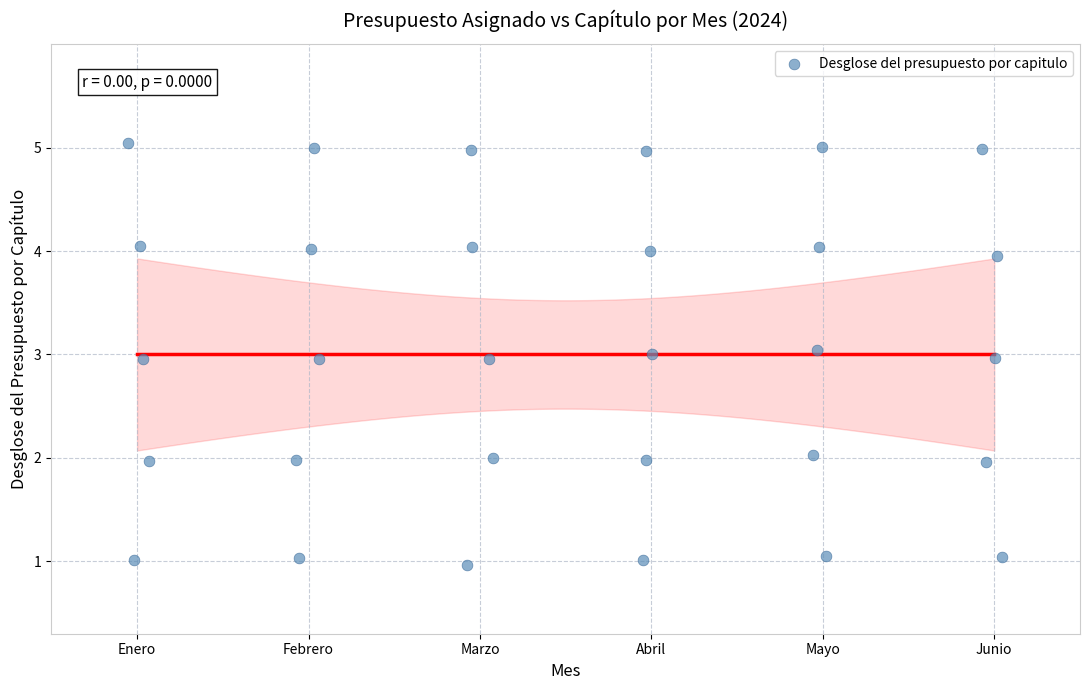

What is the range of Y values (max minus min)?

4.1